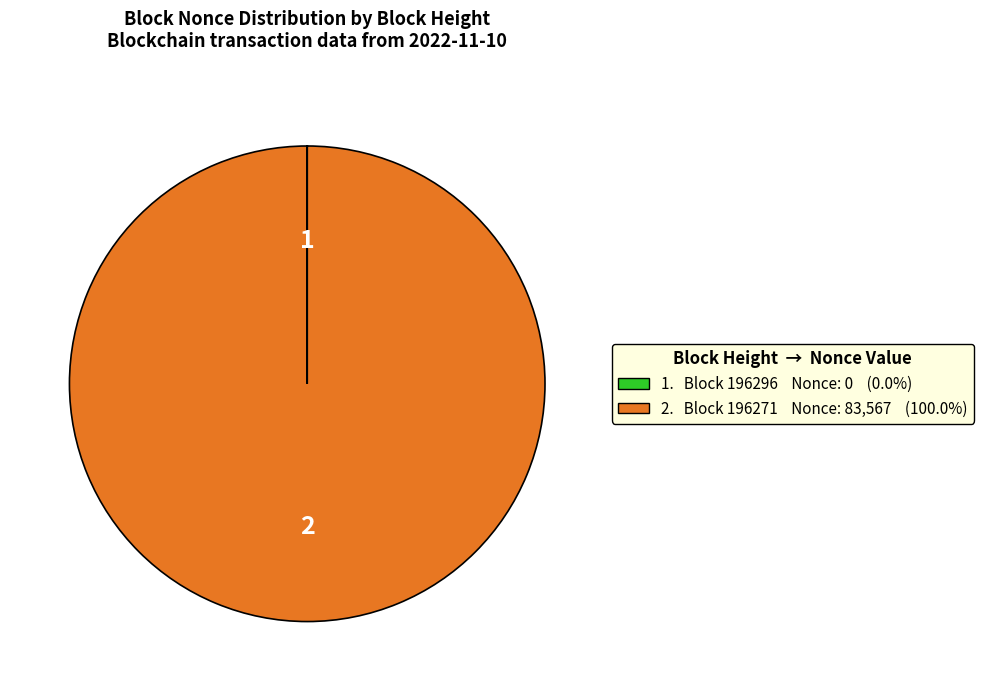

Does any single category account for the majority?

Yes